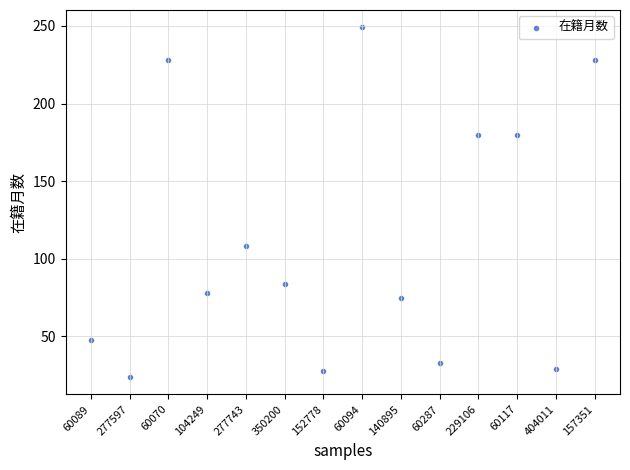

What is the range of Y values (max minus min)?

225